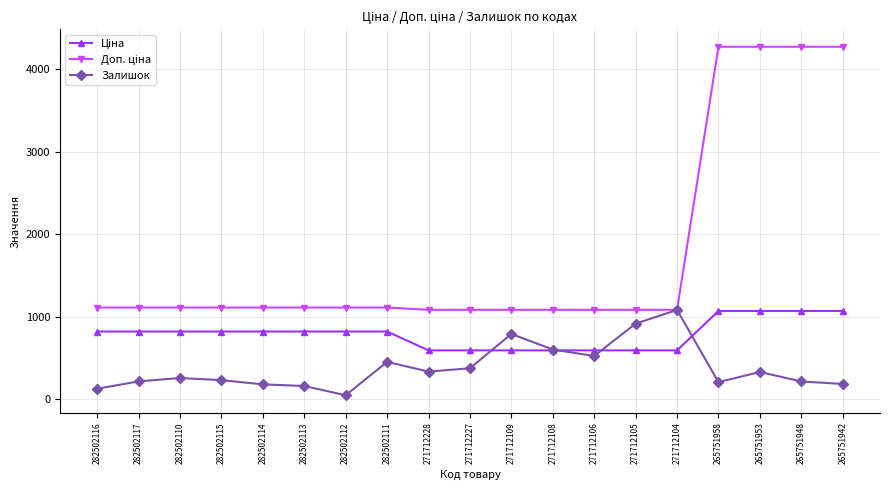

What is the maximum value for Залишок?

1080.0